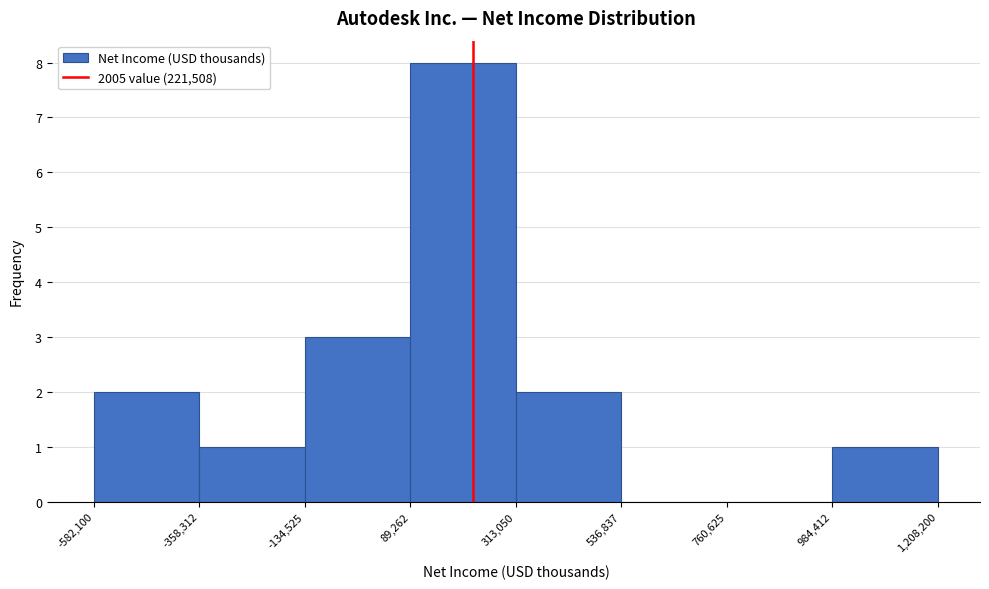

How tall is the bar that spans 984,412 to 1,208,200 on the x-axis? The values are not printed on the chart, so give them approximately, as read against the axis.

1